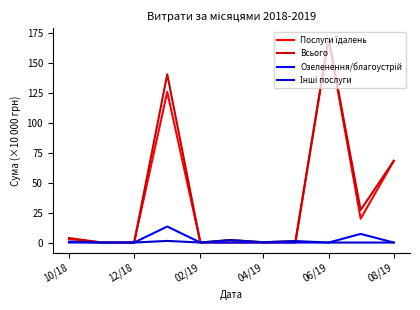

What is the greatest value displayed?

170.4